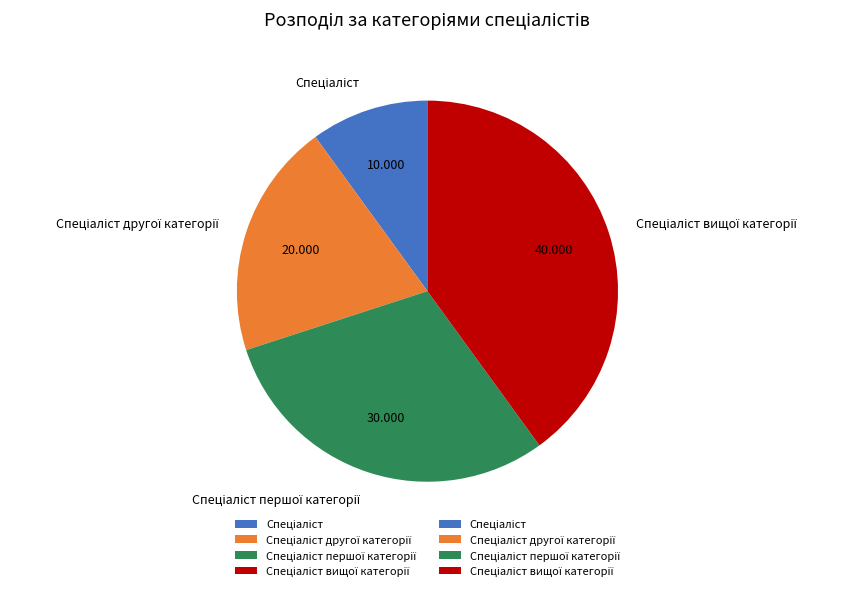

True or false: Спеціаліст першої категорії accounts for 30% of the total.

True